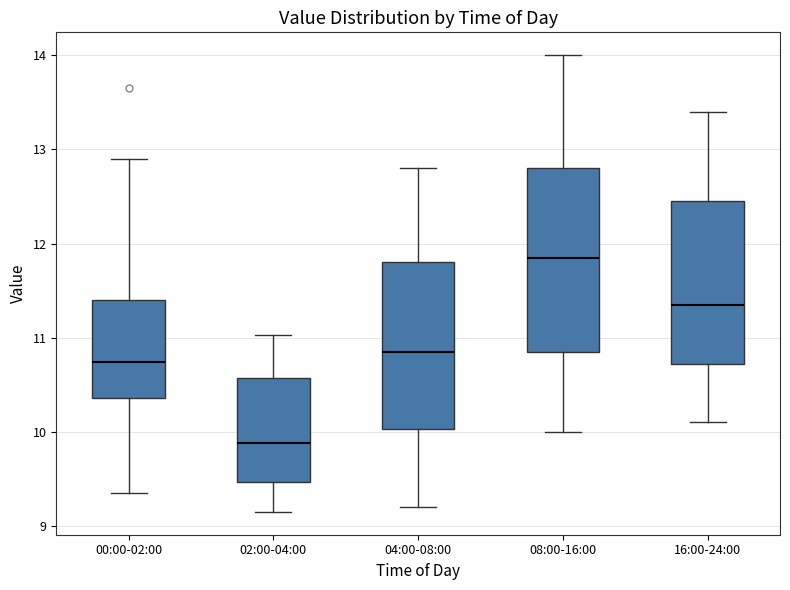

Reading left to right, read every box against the y-axis: the position of its median line, the range the box covers, and the ends of its whiskers. The values are not printed on the chart, so give them approximately, as read against the axis.

00:00-02:00: median 10.7, box 10.4 to 11.4, whiskers 9.4 to 12.9
02:00-04:00: median 9.9, box 9.5 to 10.6, whiskers 9.2 to 11.0
04:00-08:00: median 10.9, box 10.0 to 11.8, whiskers 9.2 to 12.8
08:00-16:00: median 11.9, box 10.9 to 12.8, whiskers 10.0 to 14.0
16:00-24:00: median 11.4, box 10.7 to 12.5, whiskers 10.1 to 13.4